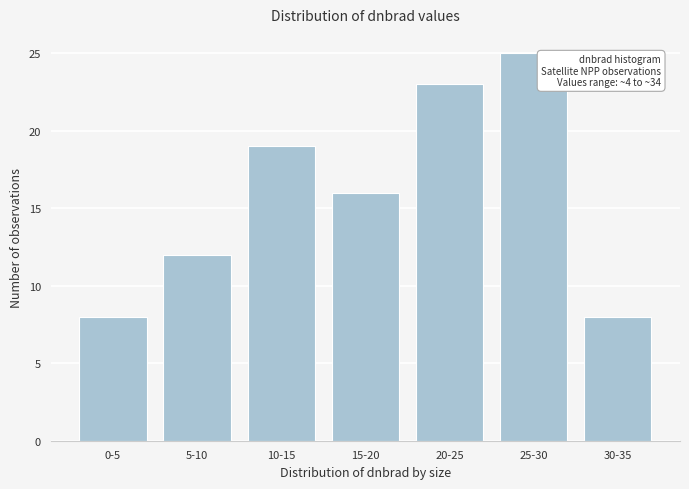

Reading left to right, list all the values displayed in this chart.

0-5=8	5-10=12	10-15=19	15-20=16	20-25=23	25-30=25	30-35=8